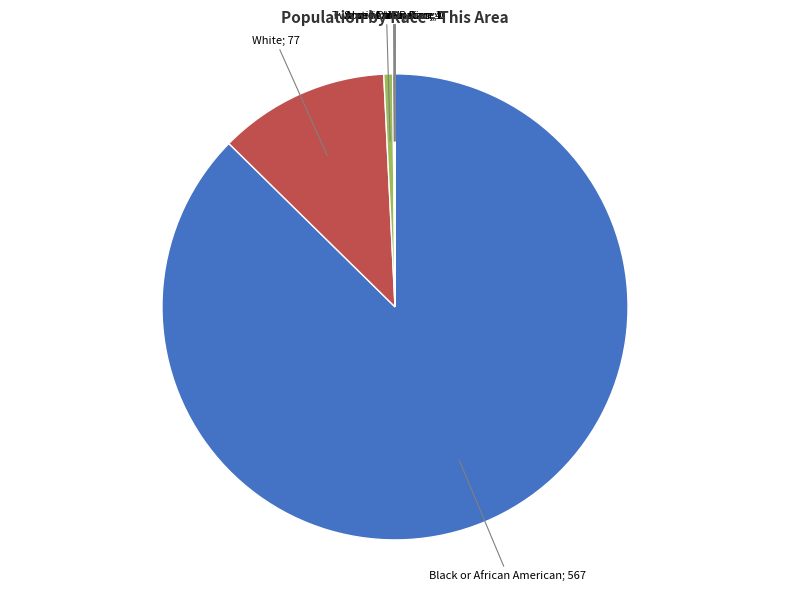

Does any single category account for the majority?

Yes